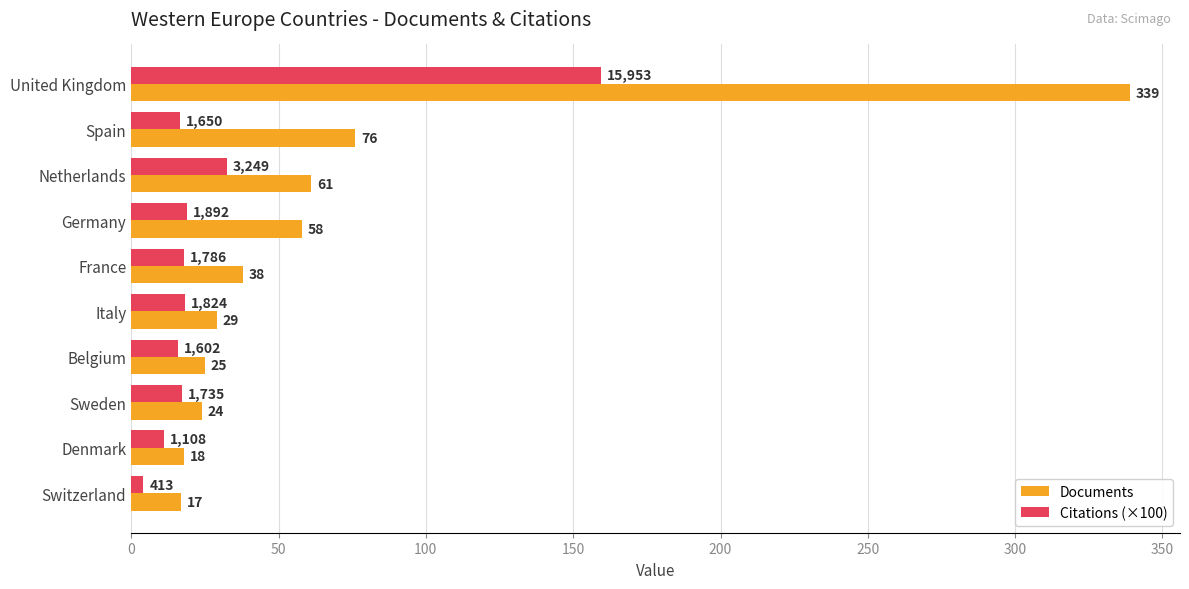

Rank the series by their average value, from lowest to highest.

Citations (×100), Documents